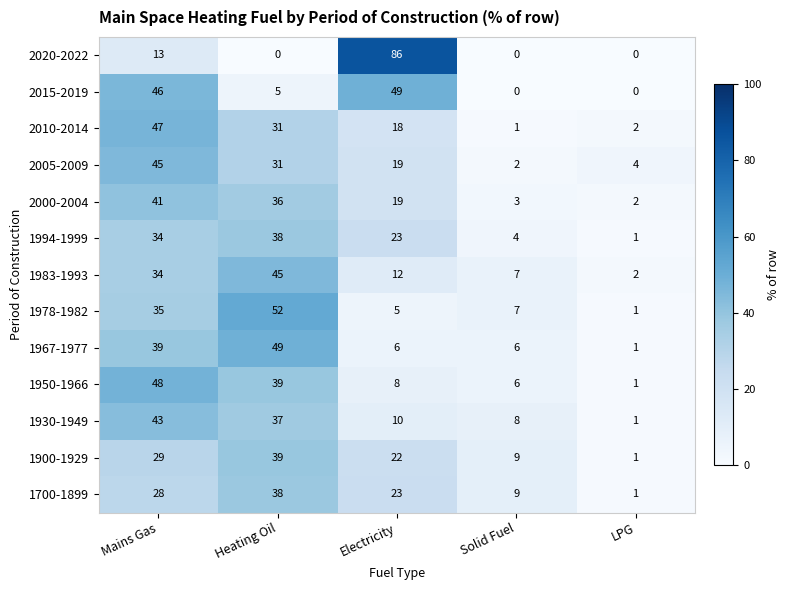

Rank the categories by 1994-1999 value from lowest to highest.

LPG, Solid Fuel, Electricity, Mains Gas, Heating Oil